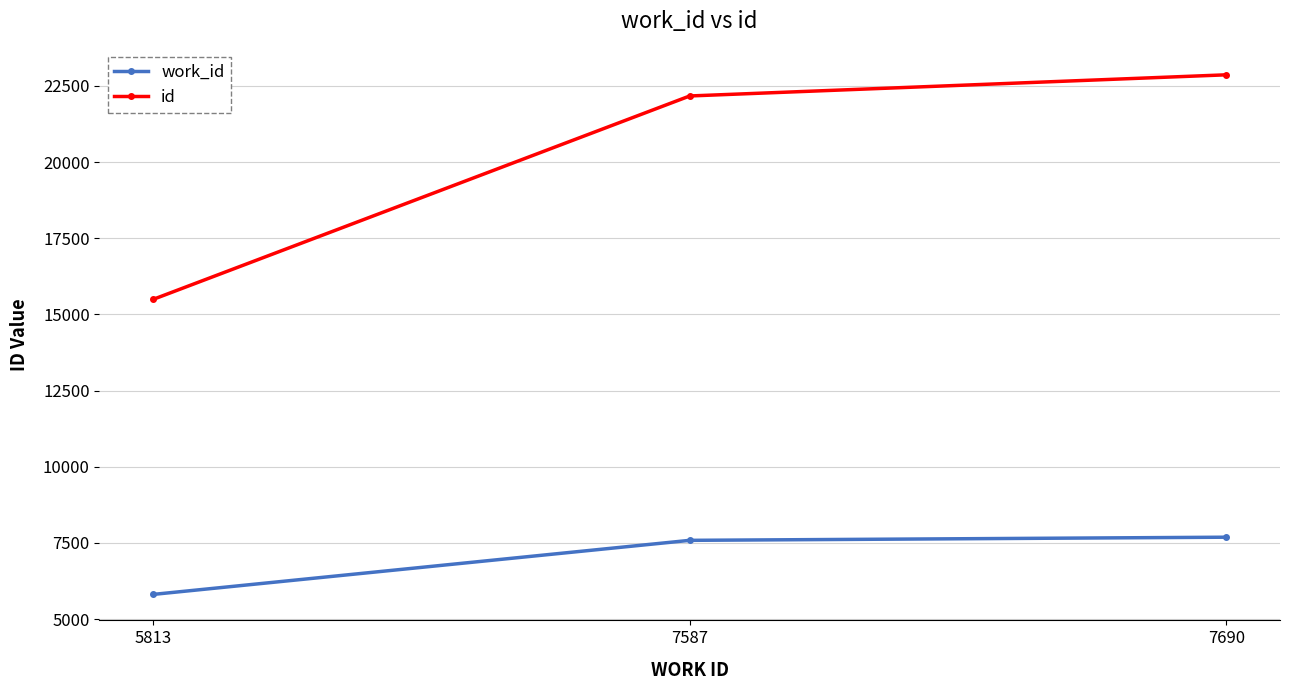

List the series in order of their overall mean, highest first.

id, work_id